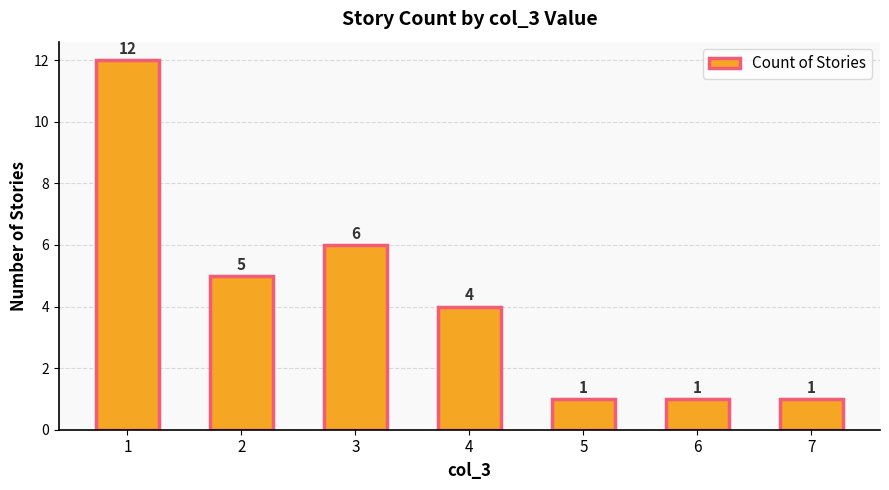

Where does the data first go above 4?

1